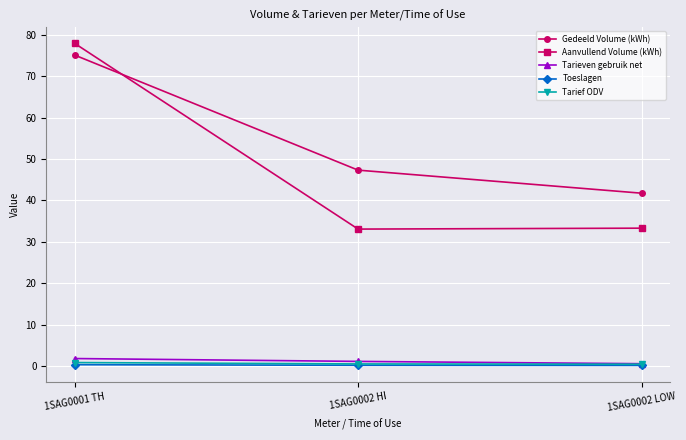

What is the maximum value shown in the chart?

77.9